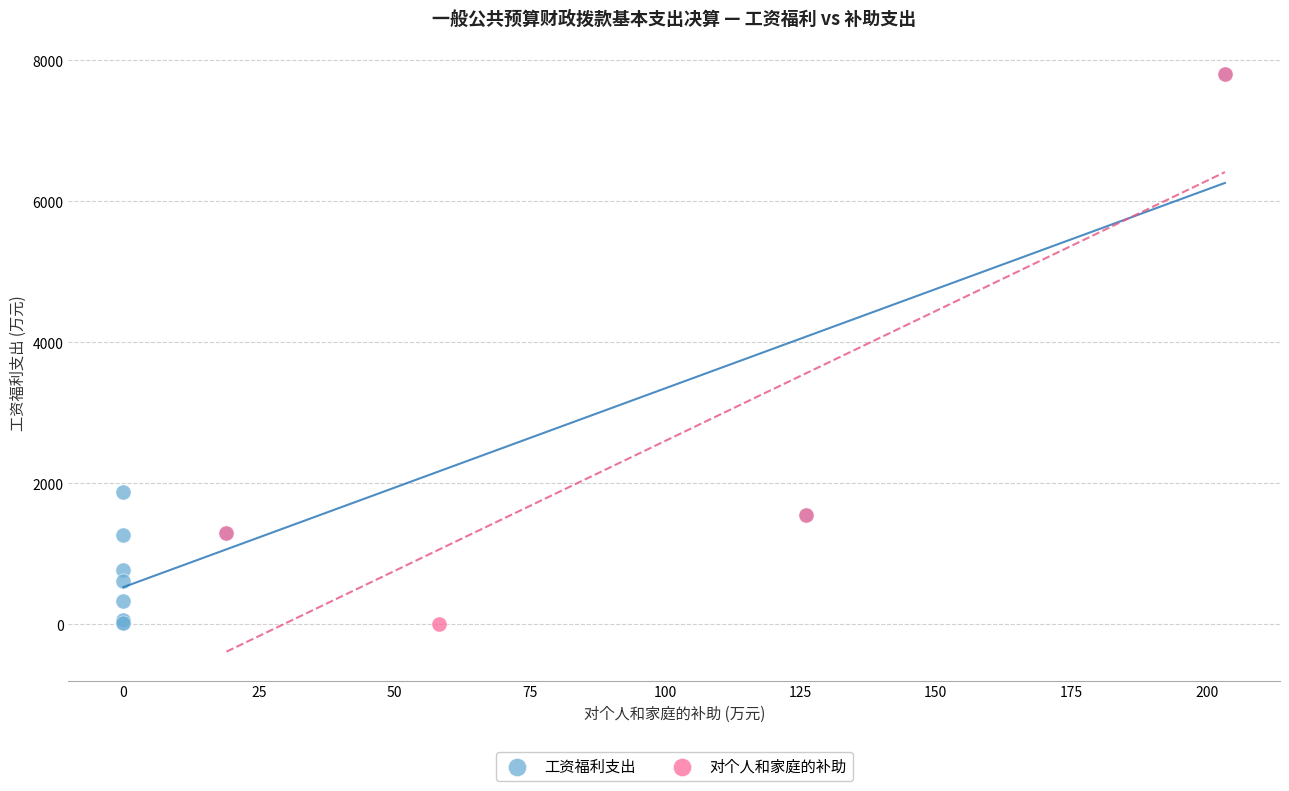

What are all the series names shown in the legend?

工资福利支出, 对个人和家庭的补助